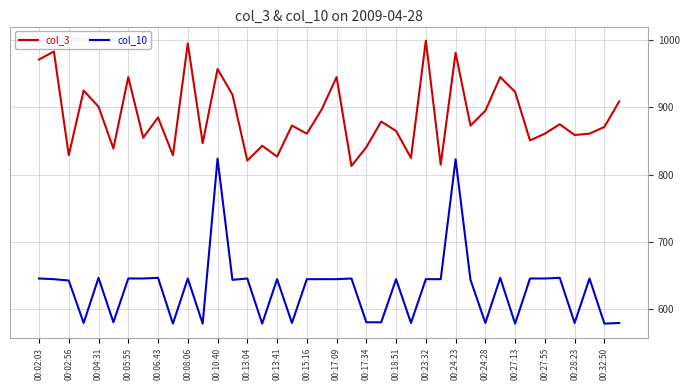

True or false: col_3 and col_10 intersect in this chart.

False